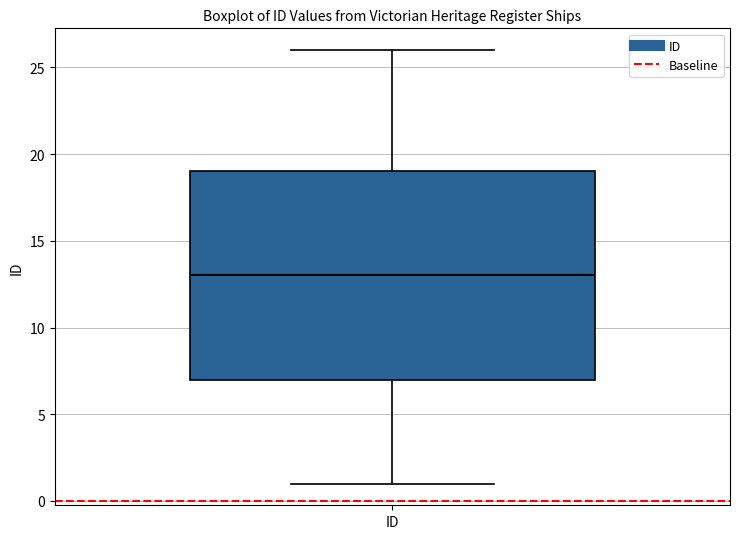

Transcribe this box plot: give where the median line is, the range the box spans, and where the two whiskers end, as read against the y-axis. The values are not printed on the chart, so give them approximately, as read against the axis.

median 13, box 7 to 19, whiskers 1 to 26